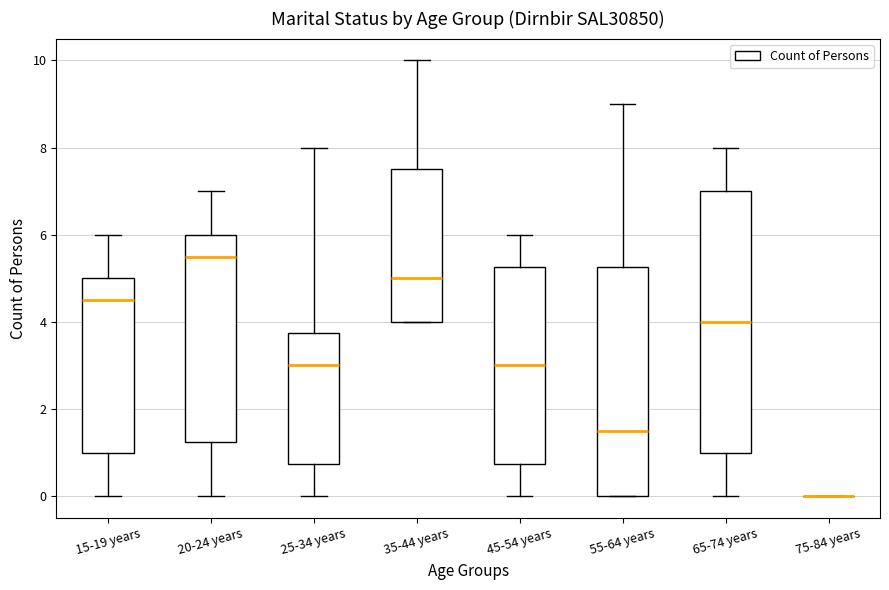

Reading left to right, transcribe this box plot: for each box, give where its median line is, the range the box spans, and where its two whiskers end, as read against the y-axis. The values are not printed on the chart, so give them approximately, as read against the axis.

15-19 years: median 4.6, box 1.0 to 5.0, whiskers 0.0 to 6.0
20-24 years: median 5.6, box 1.2 to 6.0, whiskers 0.0 to 7.0
25-34 years: median 3.0, box 0.8 to 3.8, whiskers 0.0 to 8.0
35-44 years: median 5.0, box 4.0 to 7.6, whiskers 4.0 to 10.0
45-54 years: median 3.0, box 0.8 to 5.2, whiskers 0.0 to 6.0
55-64 years: median 1.6, box 0.0 to 5.2, whiskers 0.0 to 9.0
65-74 years: median 4.0, box 1.0 to 7.0, whiskers 0.0 to 8.0
75-84 years: box collapsed to a line at 0.0, whiskers 0.0 to 0.0